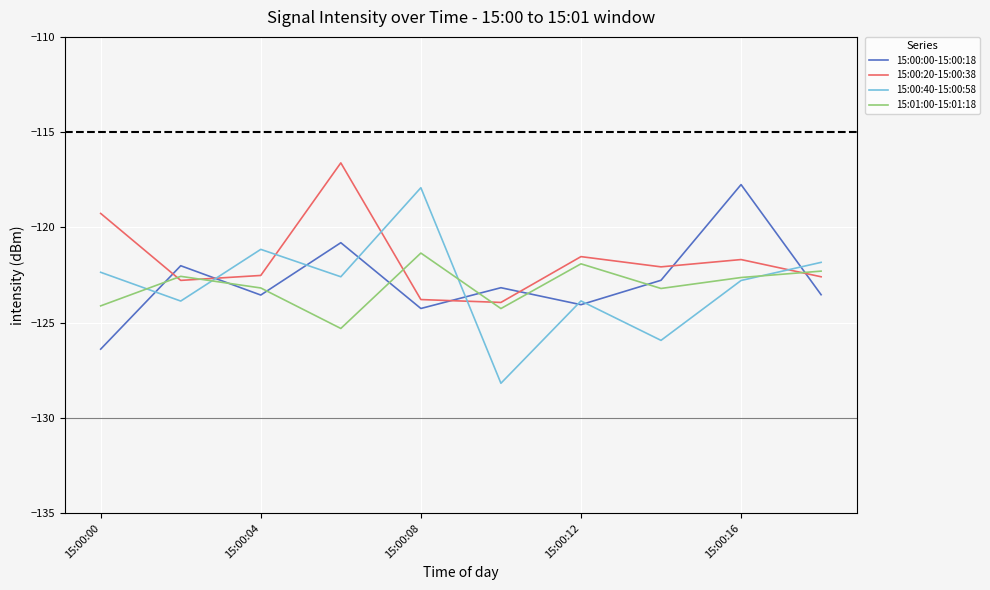

True or false: 15:00:00-15:00:18 and 15:01:00-15:01:18 intersect in this chart.

True